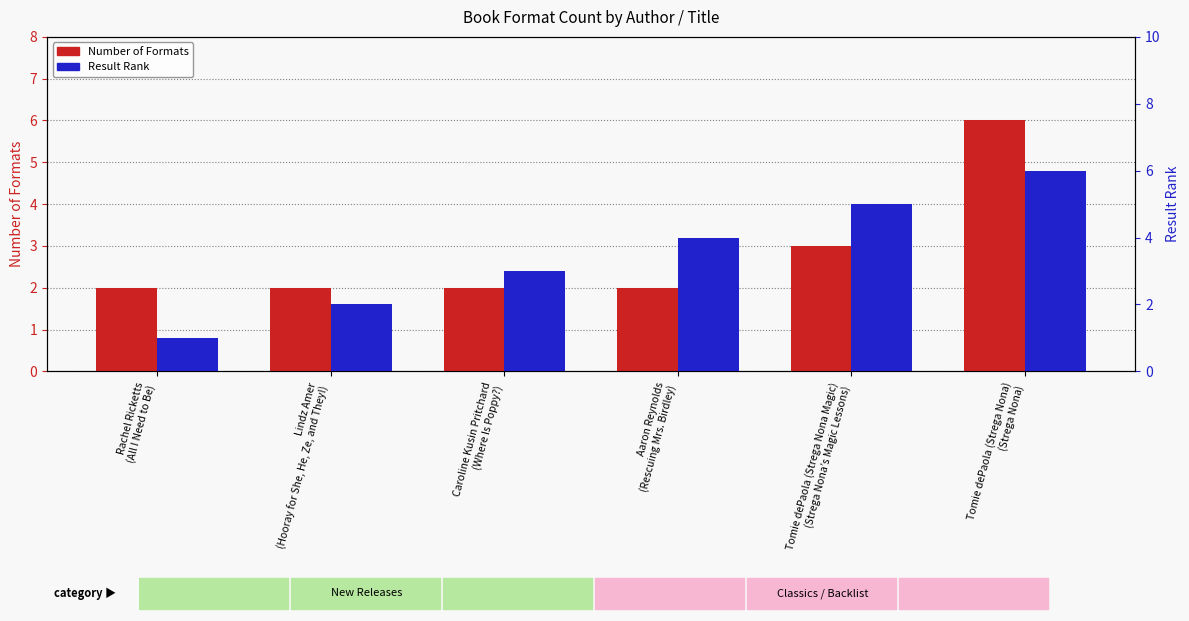

Reading right to left, what are all the values shown in this chart?

Number of Formats: Tomie dePaola (Strega Nona)
(Strega Nona)=6	Tomie dePaola (Strega Nona Magic)
(Strega Nona’s Magic Lessons)=3	Aaron Reynolds
(Rescuing Mrs. Birdley)=2	Caroline Kusin Pritchard
(Where Is Poppy?)=2	Lindz Amer
(Hooray for She, He, Ze, and They!)=2	Rachel Ricketts
(All I Need to Be)=2
Result Rank: Tomie dePaola (Strega Nona)
(Strega Nona)=6	Tomie dePaola (Strega Nona Magic)
(Strega Nona’s Magic Lessons)=5	Aaron Reynolds
(Rescuing Mrs. Birdley)=4	Caroline Kusin Pritchard
(Where Is Poppy?)=3	Lindz Amer
(Hooray for She, He, Ze, and They!)=2	Rachel Ricketts
(All I Need to Be)=1